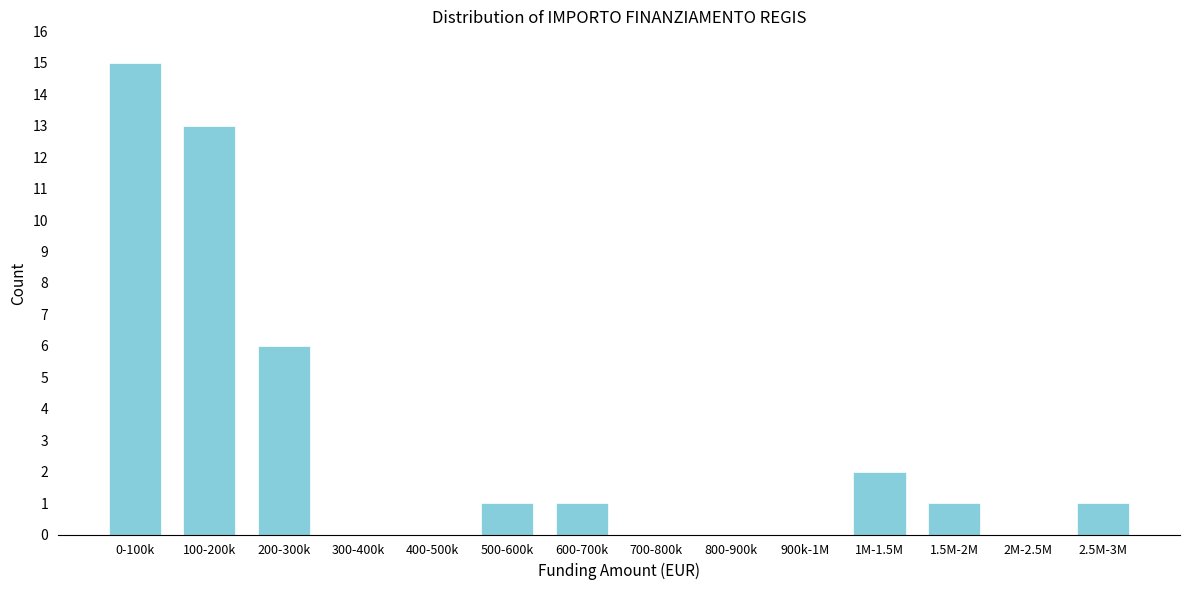

Reading left to right, what are all the values shown in this chart?

0-100k=15	100-200k=13	200-300k=6	300-400k=0	400-500k=0	500-600k=1	600-700k=1	700-800k=0	800-900k=0	900k-1M=0	1M-1.5M=2	1.5M-2M=1	2M-2.5M=0	2.5M-3M=1